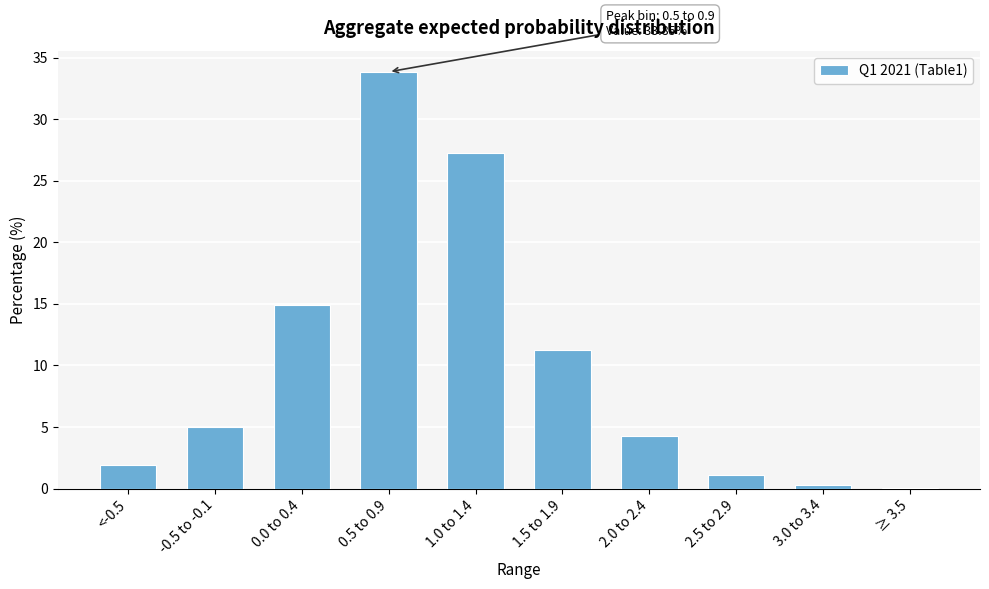

Reading left to right, extract all data points from this chart.

<-0.5=1.9	-0.5 to -0.1=5.0	0.0 to 0.4=14.9	0.5 to 0.9=33.9	1.0 to 1.4=27.3	1.5 to 1.9=11.2	2.0 to 2.4=4.3	2.5 to 2.9=1.1	3.0 to 3.4=0.3	≥ 3.5=0.1